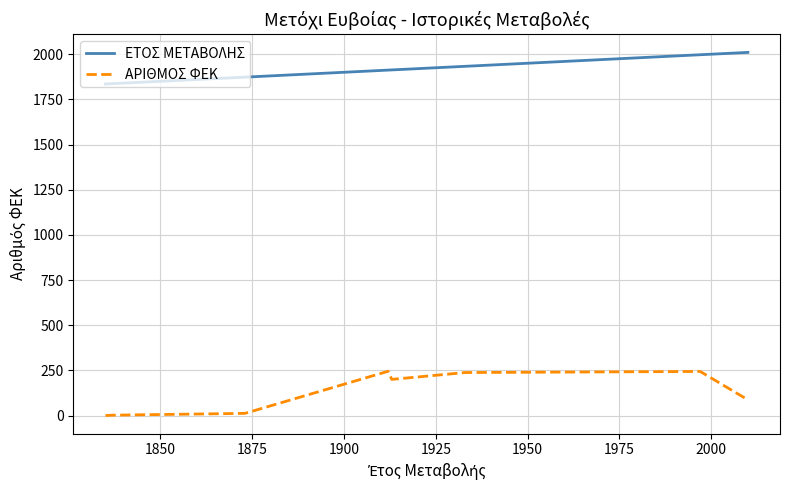

Which series has the largest total across all categories?

ΕΤΟΣ ΜΕΤΑΒΟΛΗΣ